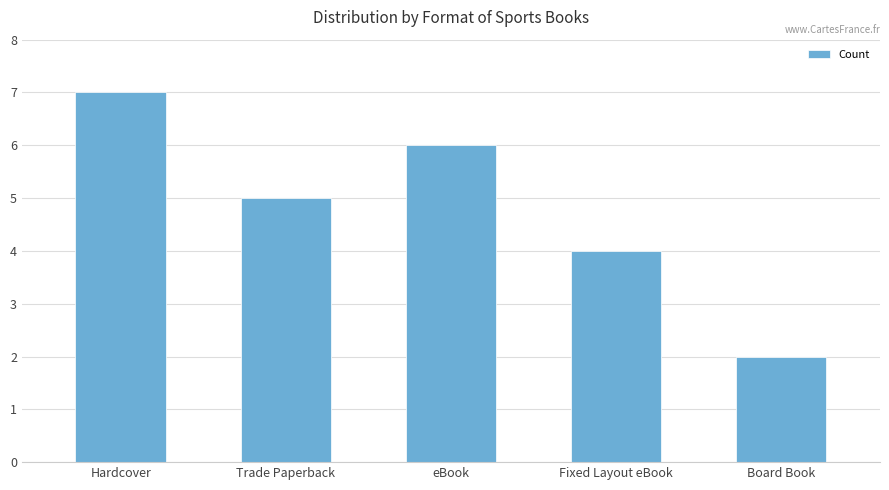

What is the difference between the values at Fixed Layout eBook and Hardcover?

3